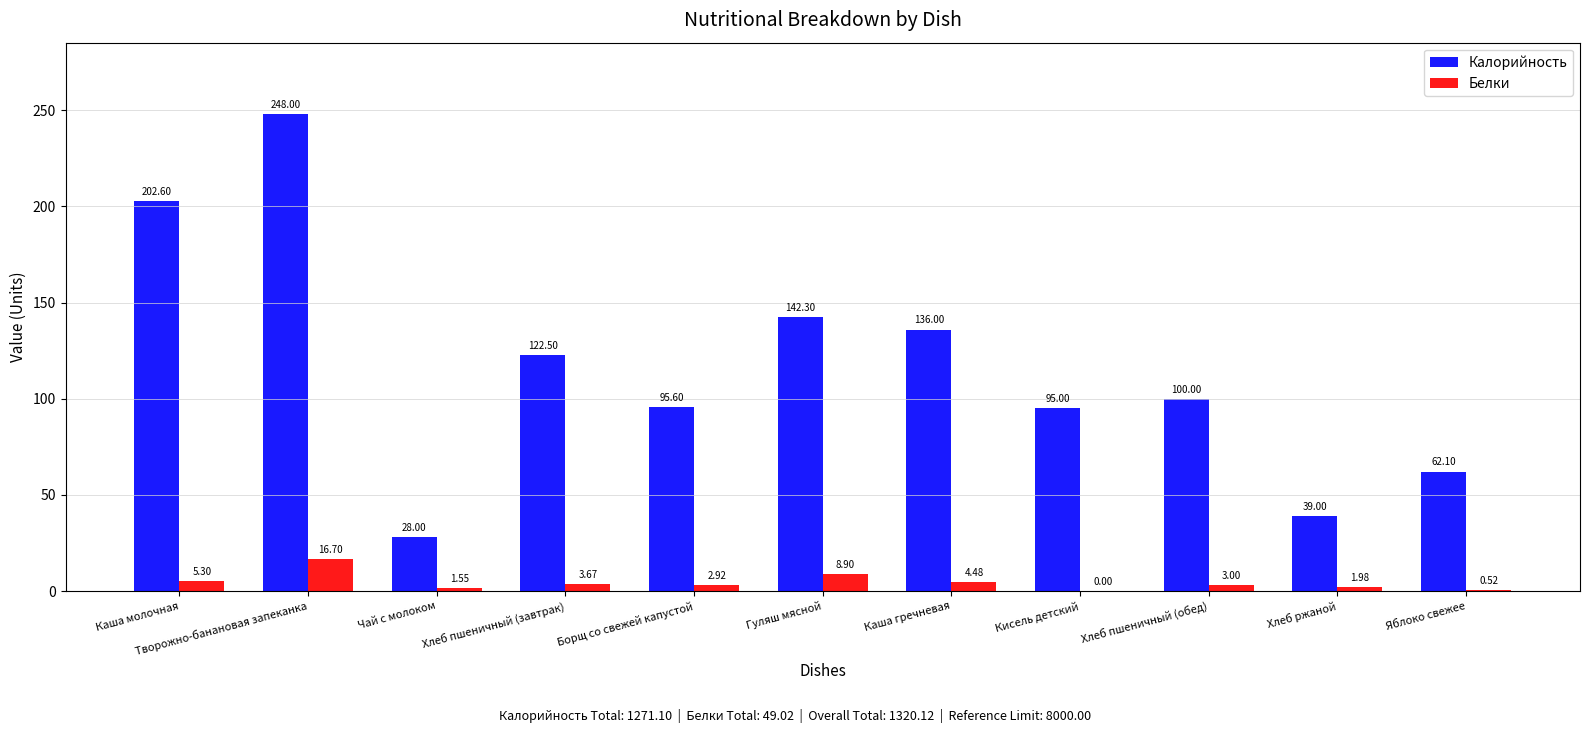

What is the total value across all series at Борщ со свежей капустой?

98.5